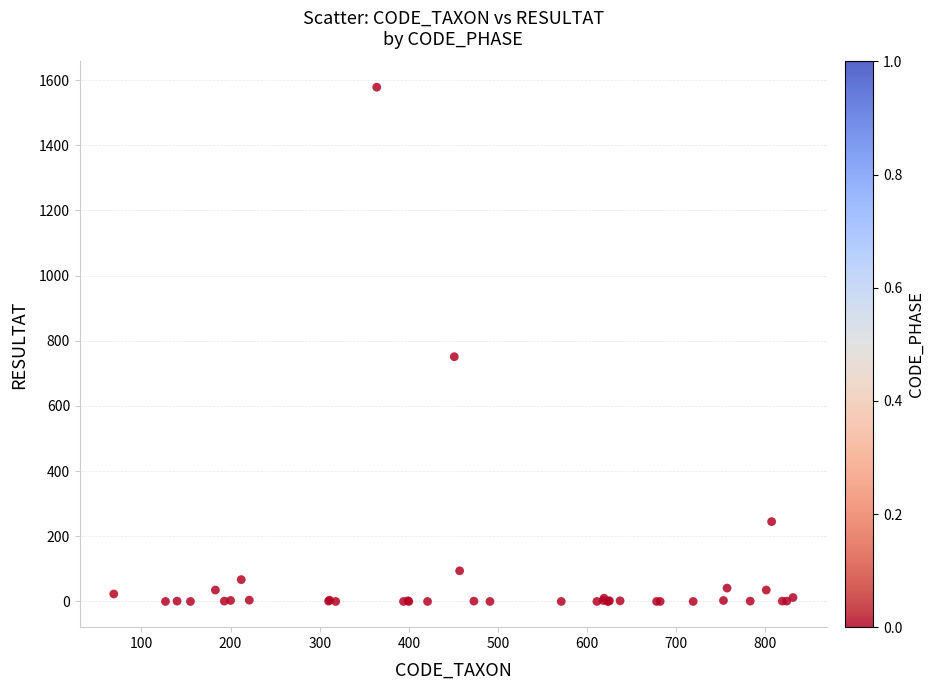

What Y value in the scatter plot is closest to 789?

751